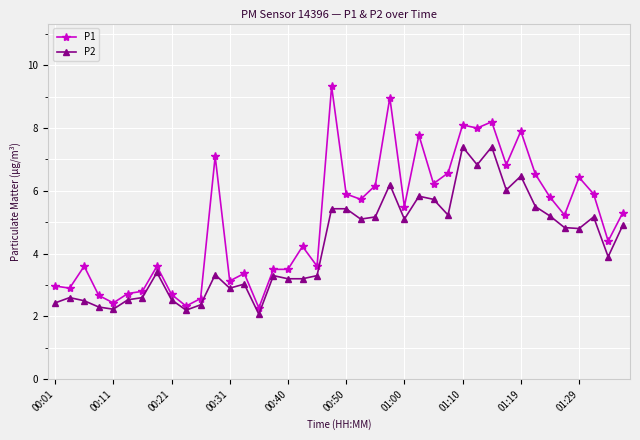

True or false: P1 and P2 cross at least once.

False